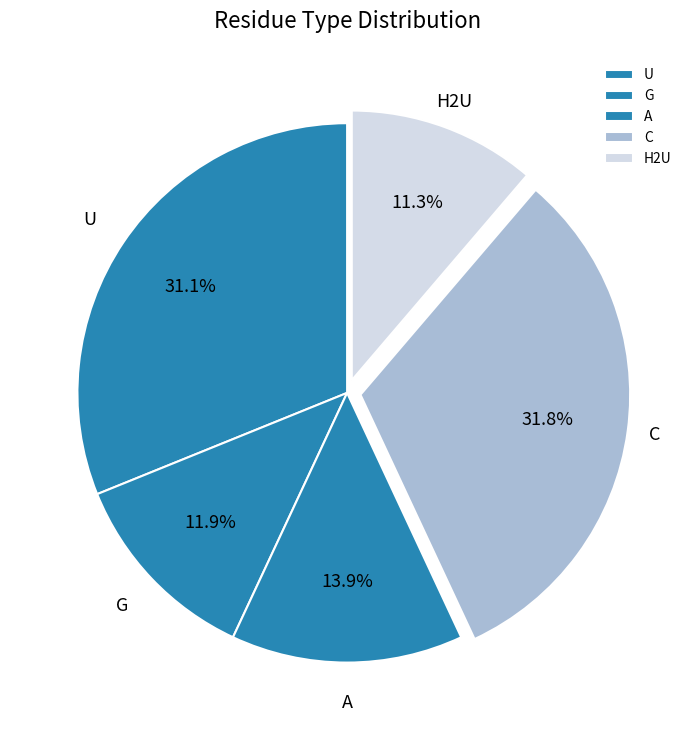

The G slice represents 26% of the pie. True or false?

False